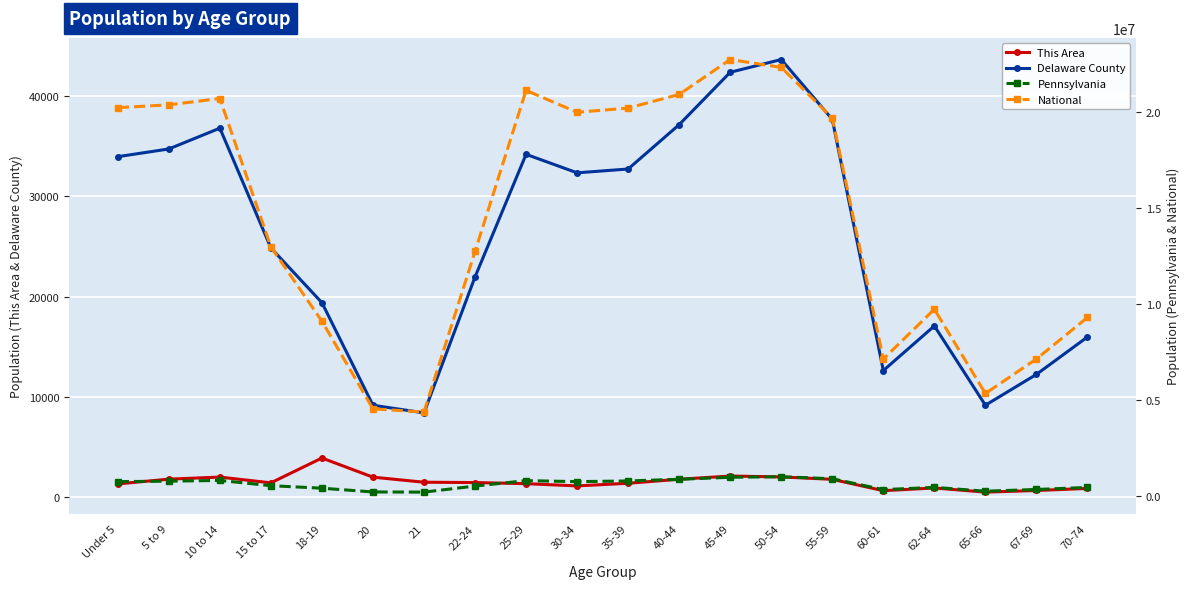

True or false: National and Delaware County intersect in this chart.

False